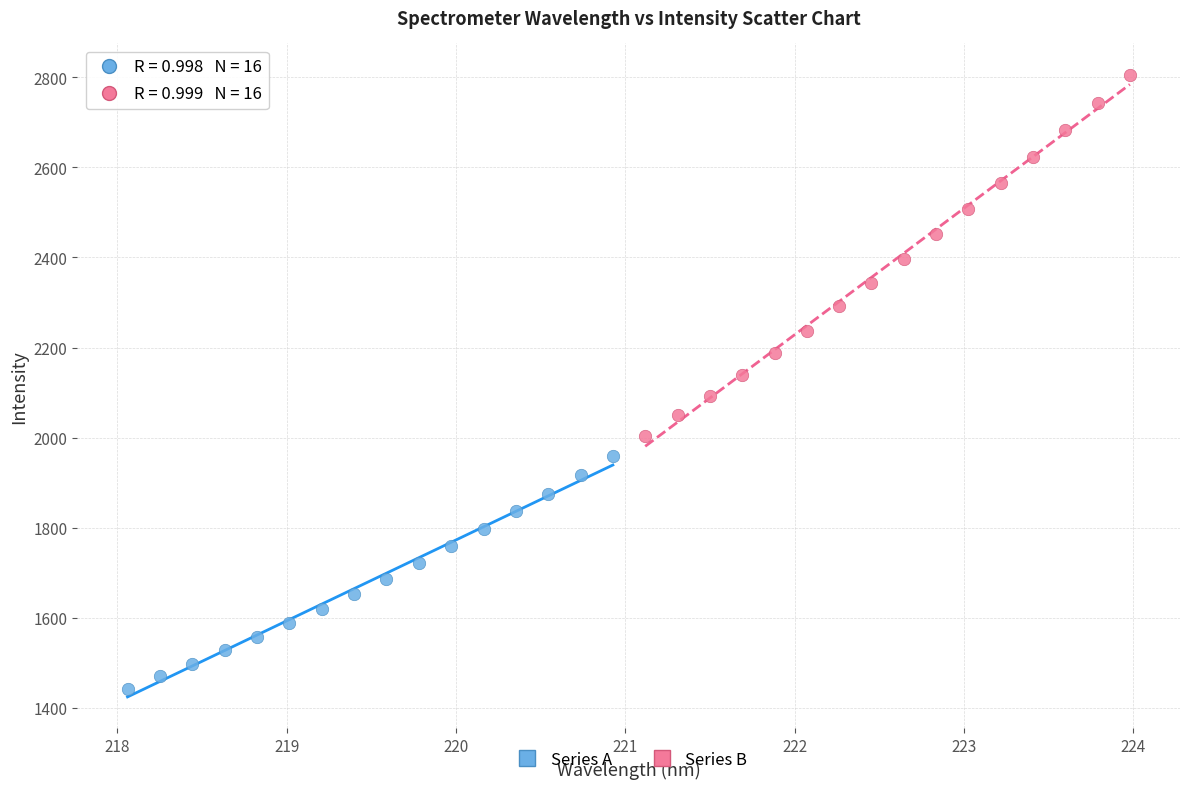

Which series has the largest Y range (max minus min)?

Series B